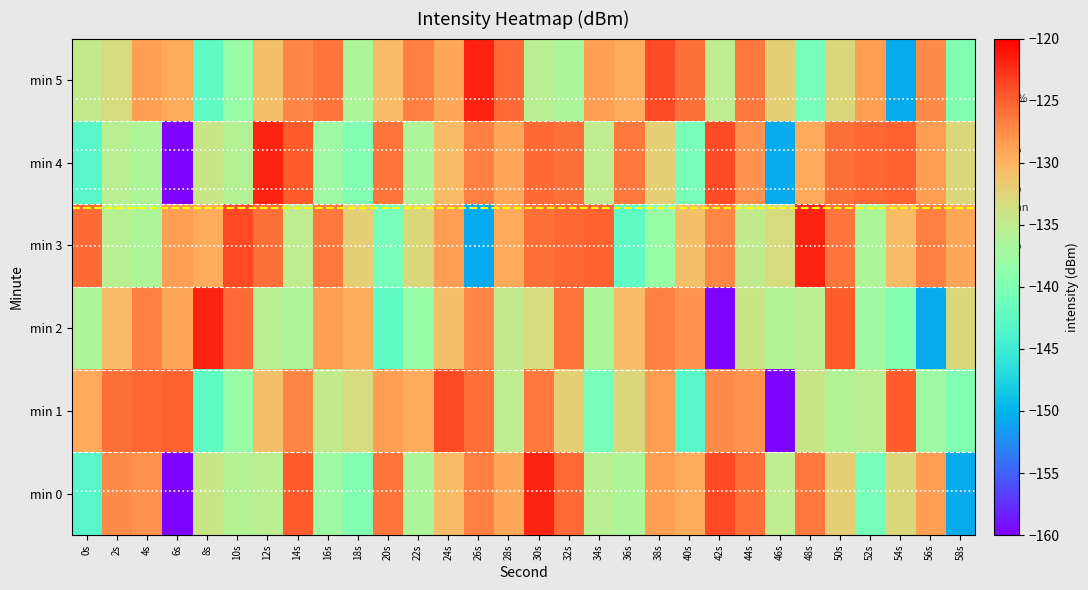

What is the highest value of the min 3 series?

-121.8